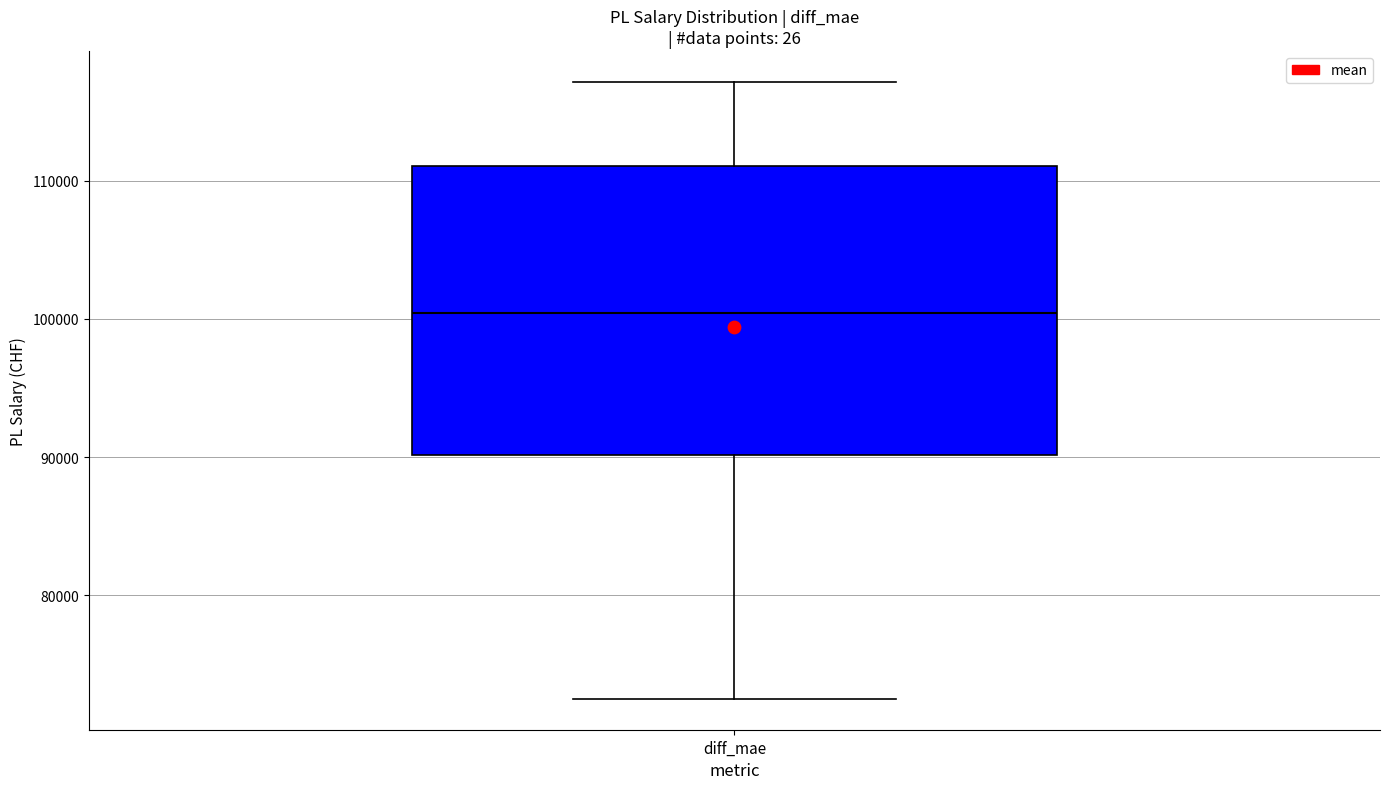

Where is the lower edge of the box for diff_mae on the y-axis? The values are not printed on the chart, so give them approximately, as read against the axis.

90000